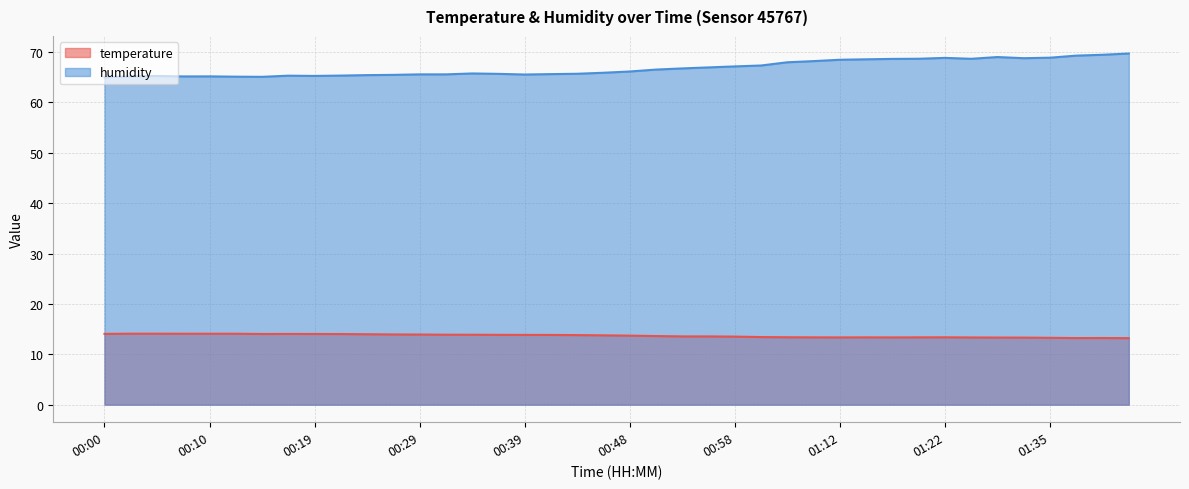

At which category does the chart reach its minimum across all series?

01:42